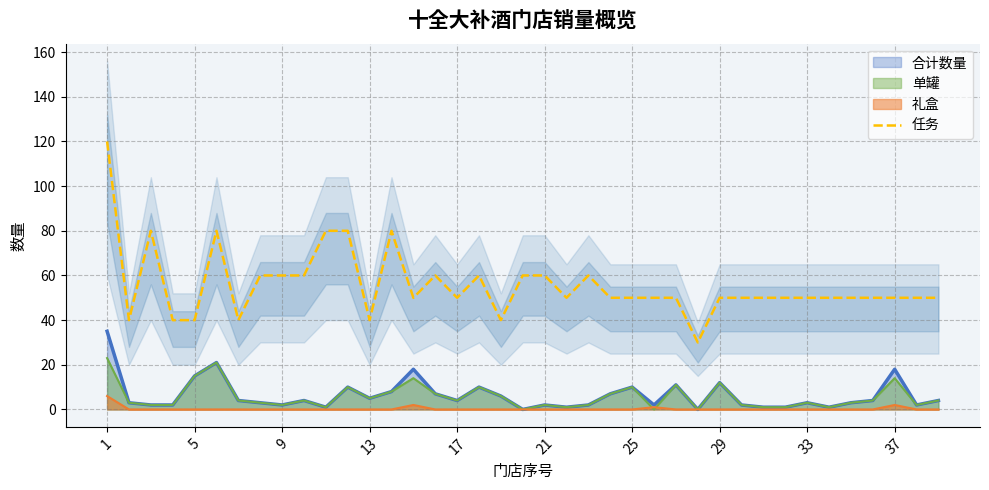

Is it true that 合计数量 equals 2 at 21?

True